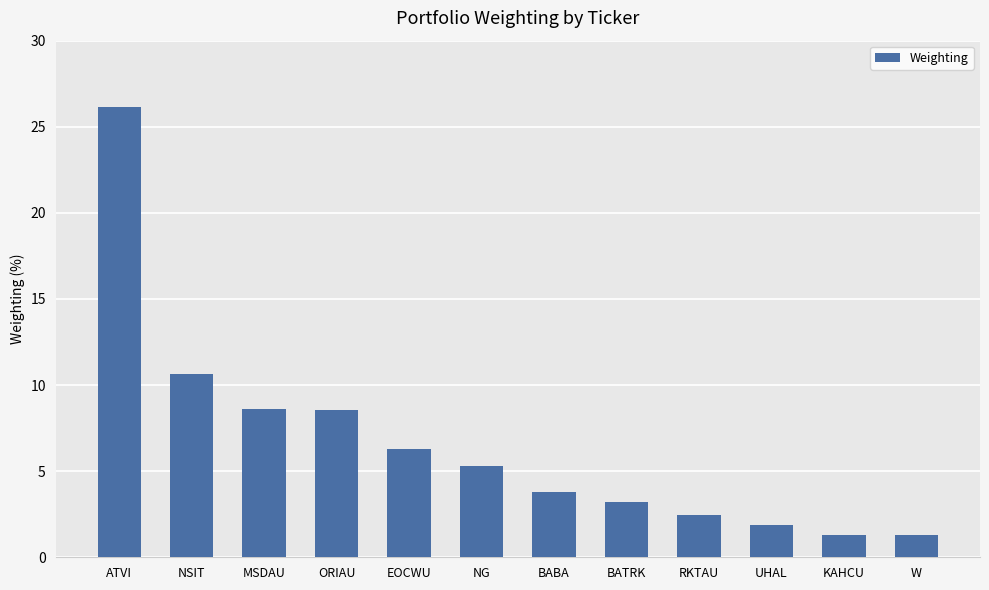

What is the smallest value displayed?

1.3